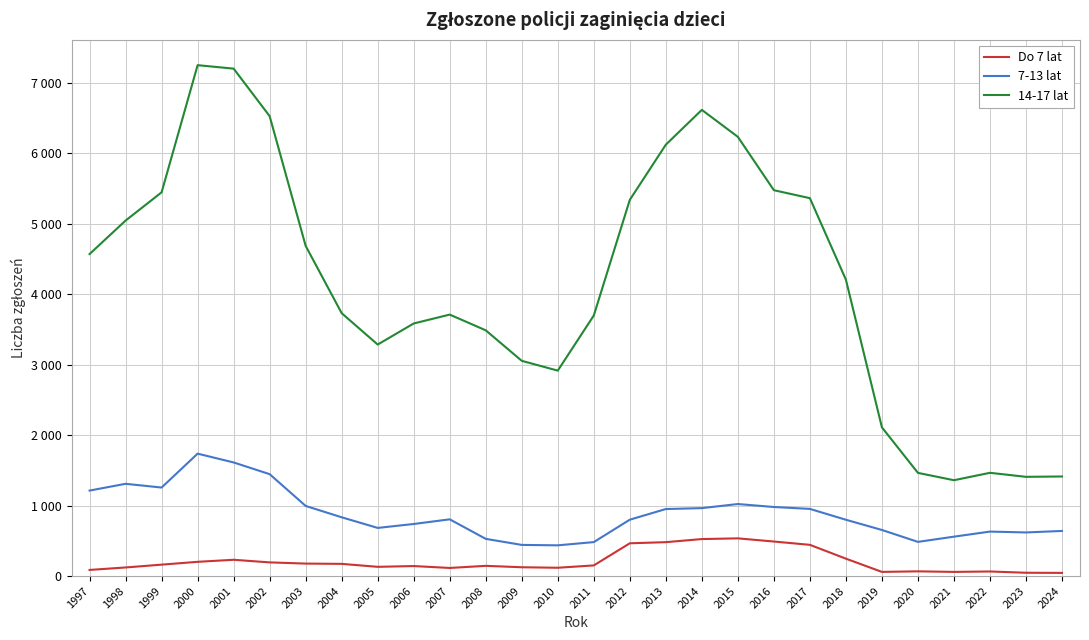

Does the chart display data point markers on the line(s)?

No